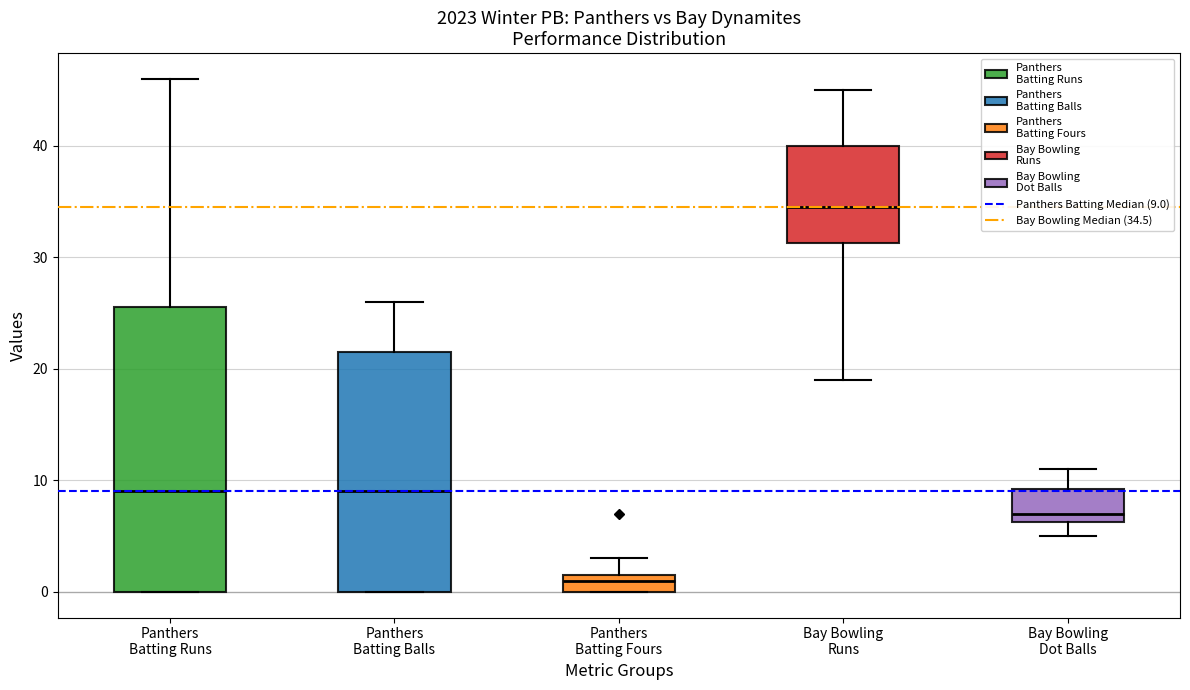

Reading left to right, transcribe this box plot: for each box, give where its median line is, the range the box spans, and where its two whiskers end, as read against the y-axis. The values are not printed on the chart, so give them approximately, as read against the axis.

Panthers Batting Runs: median 9, box 0 to 26, whiskers 0 to 46
Panthers Batting Balls: median 9, box 0 to 22, whiskers 0 to 26
Panthers Batting Fours: median 1, box 0 to 2, whiskers 0 to 3
Bay Bowling Runs: median 35, box 31 to 40, whiskers 19 to 45
Bay Bowling Dot Balls: median 7, box 6 to 9, whiskers 5 to 11